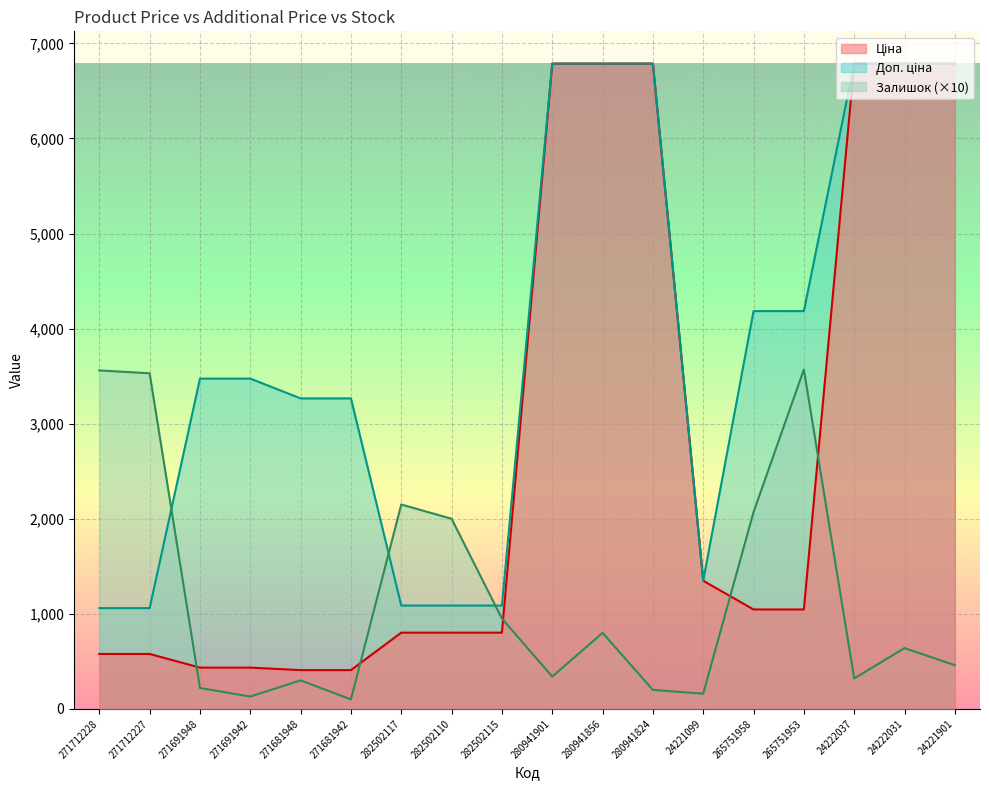

The Залишок series shows 3570.0 at 265751953. True or false?

True